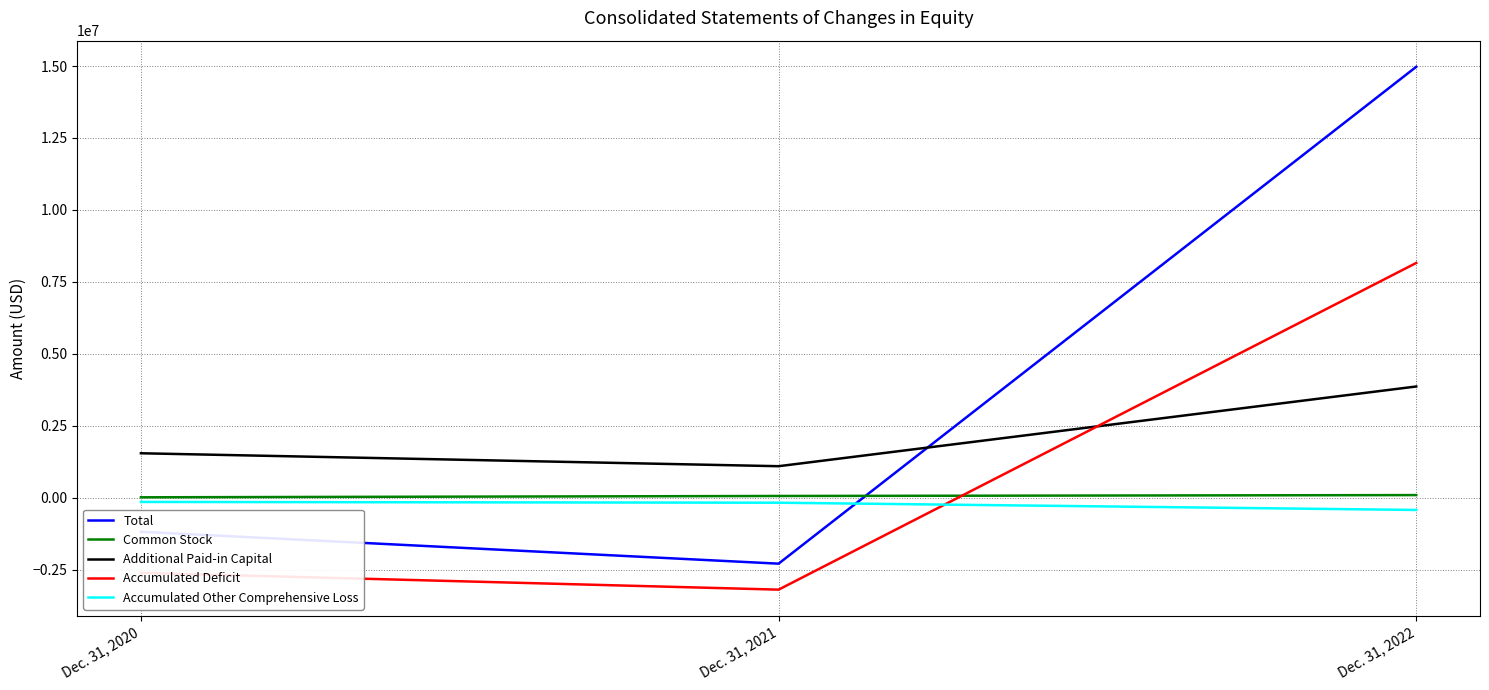

What is the minimum value for Common Stock?

19286